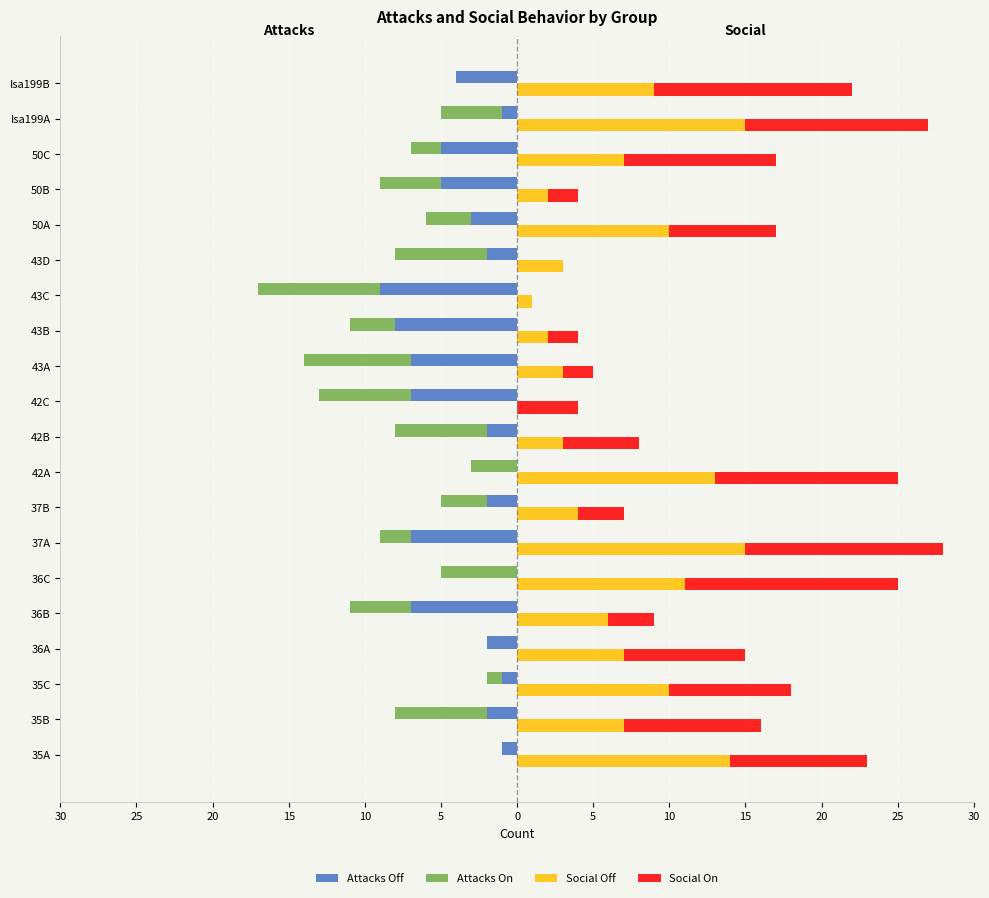

What is the difference between the second highest and second lowest values in the Social On series?

13